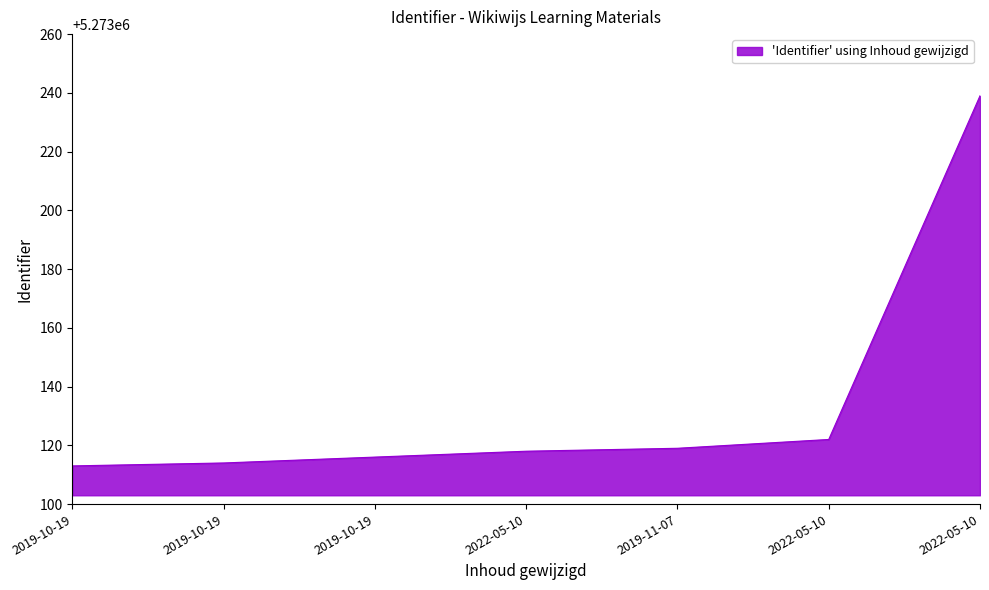

Is it true that the value at 2022-05-10 is 5273239?

True